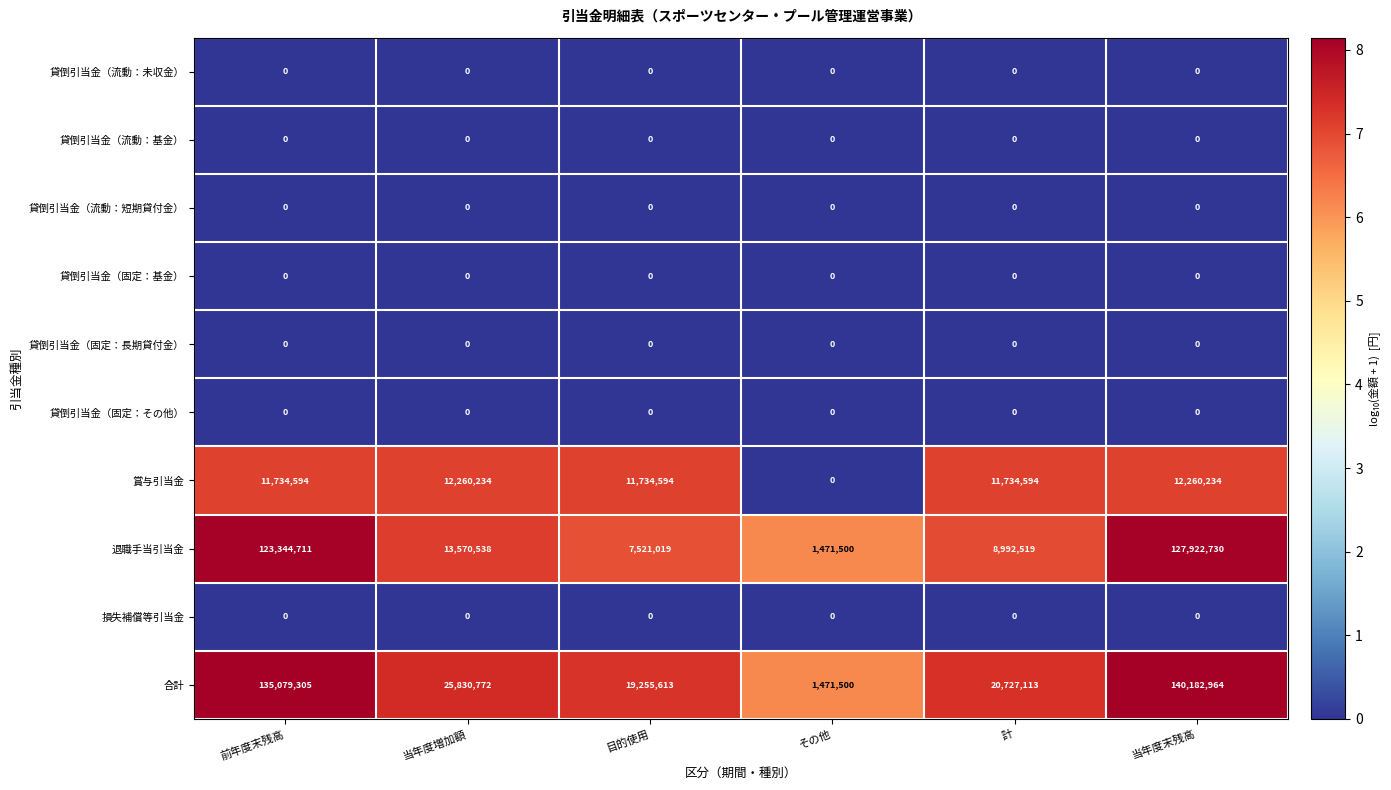

List the labels in order of 合計 value, largest first.

当年度末残高, 前年度末残高, 当年度増加額, 計, 目的使用, その他